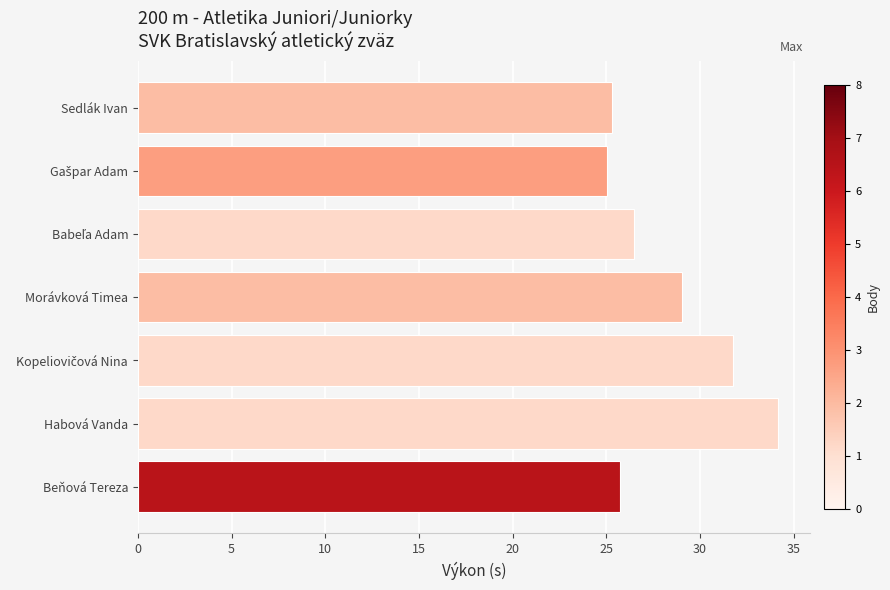

What is the minimum value shown in the chart?

25.0